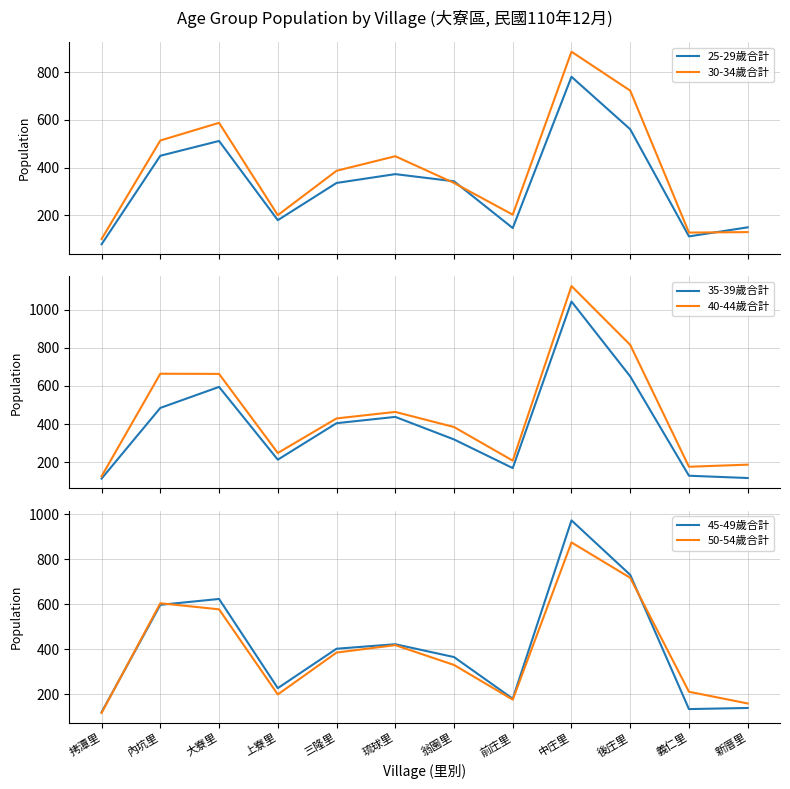

At how many categories does at least one series exceed 1078?

1